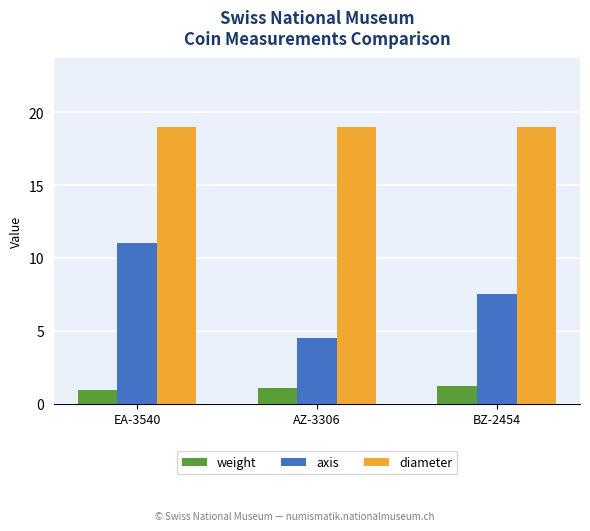

How many values in the axis series exceed 7?

2